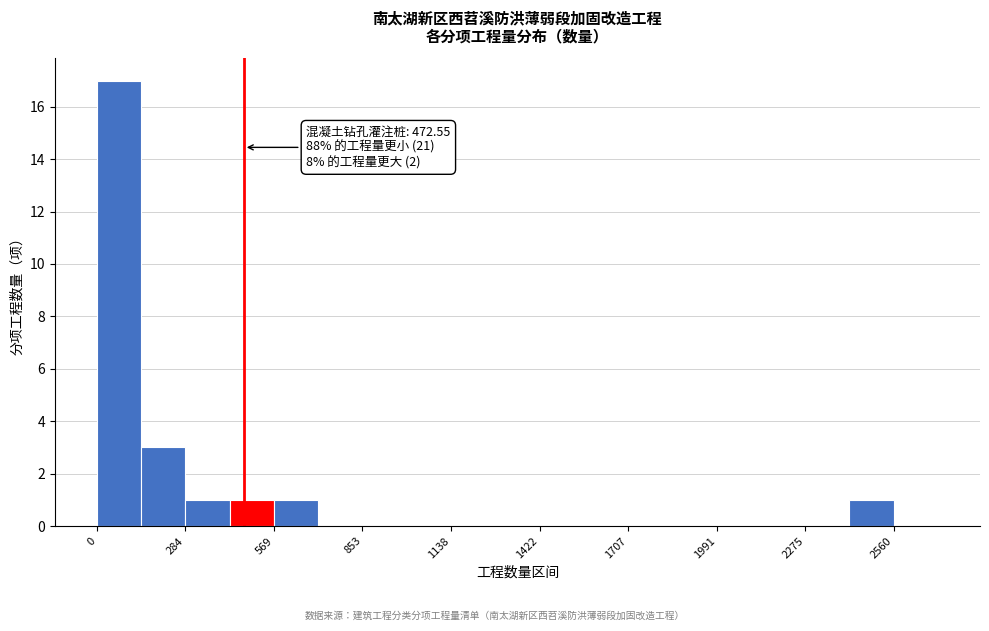

Around what value on the x-axis is the tallest bar? Give the approximate position of its centre, as read against the axis.

50